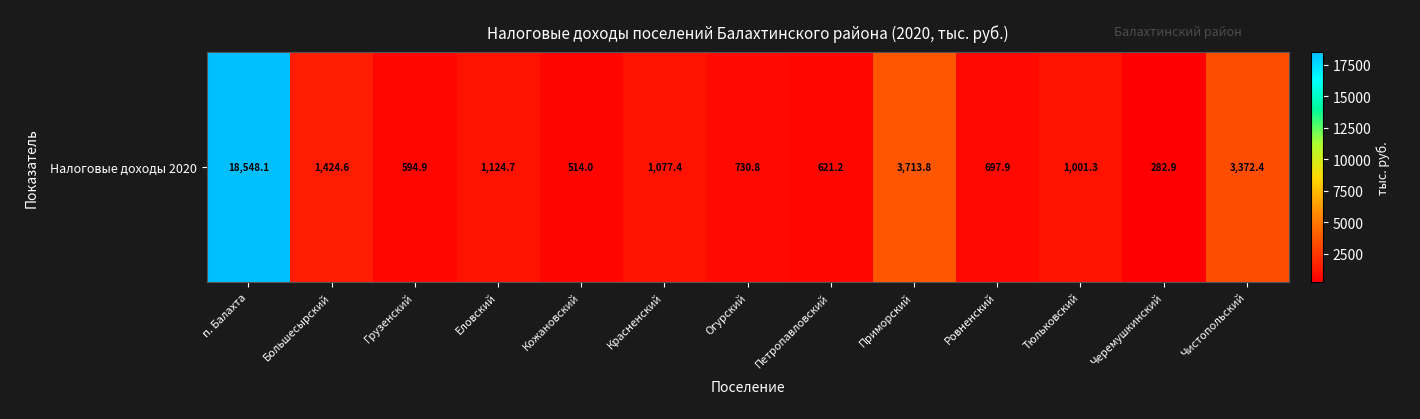

Which has a higher value, Еловский or Грузенский?

Еловский